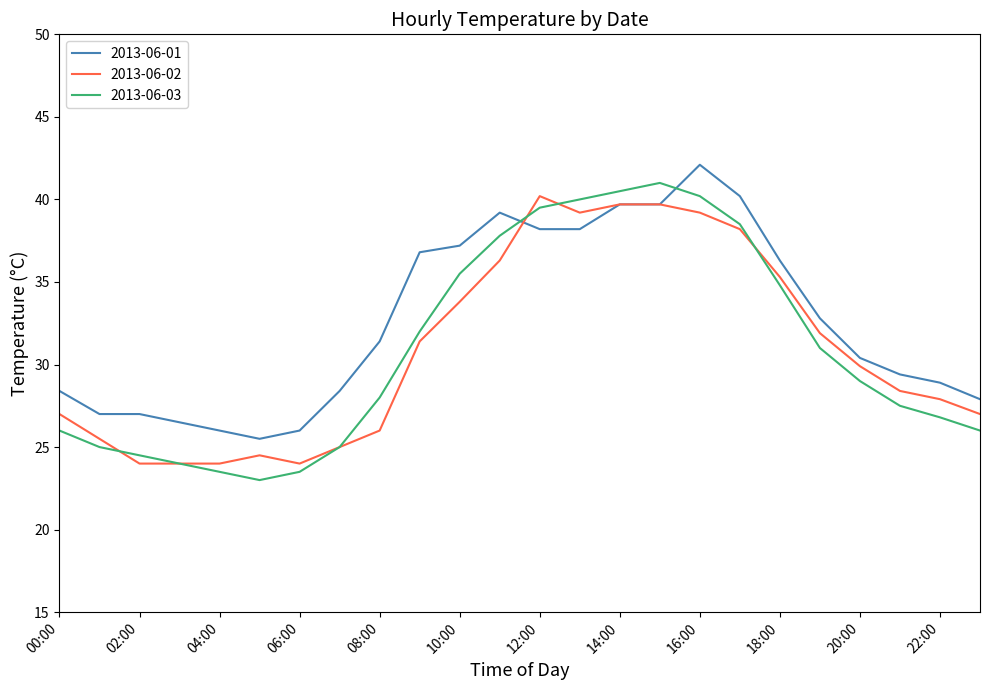

What is the lowest value of the 2013-06-01 series?

25.5